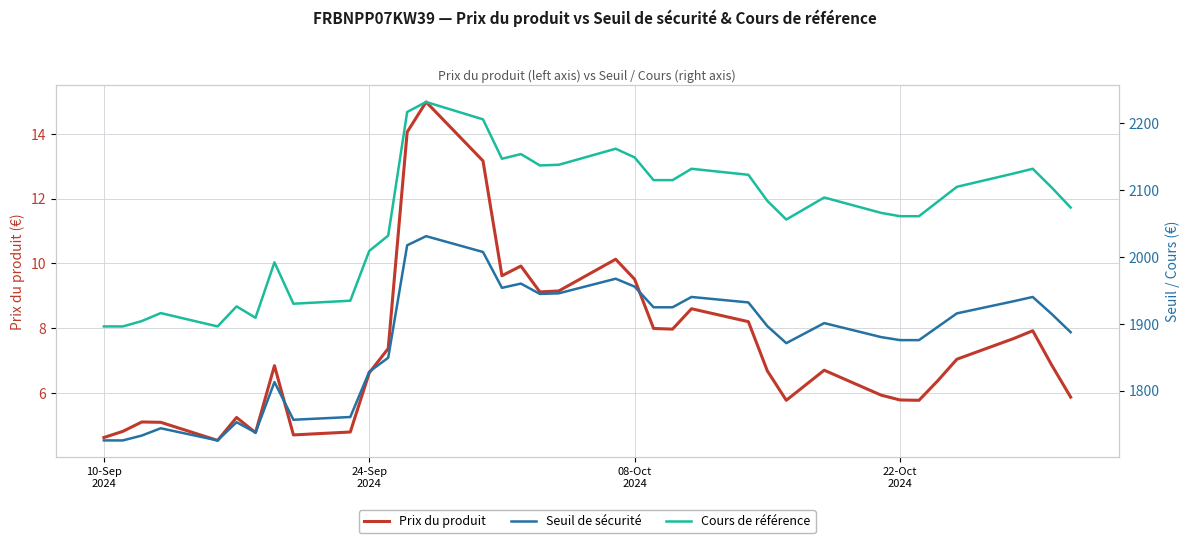

What is the minimum value for Prix du produit?

4.5